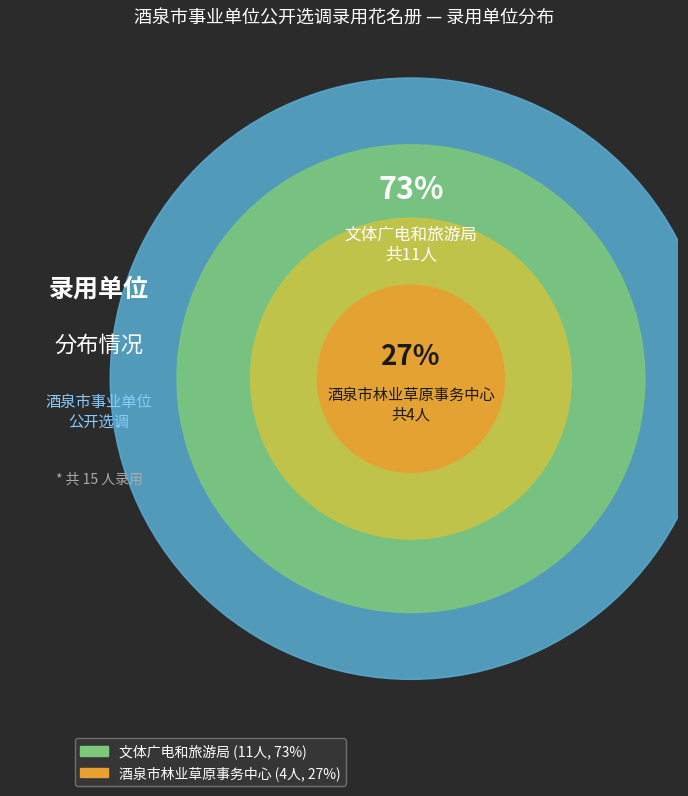

What is the total percentage of 文体广电和旅游局 and 酒泉市林业草原事务中心?

100.0%